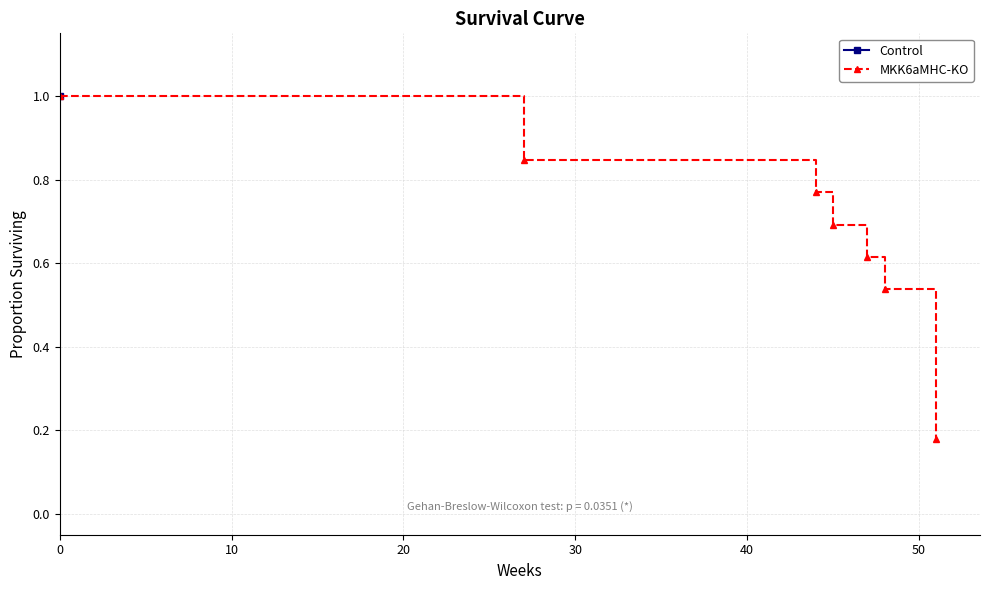

Count the values in the range 0 to 1.

7